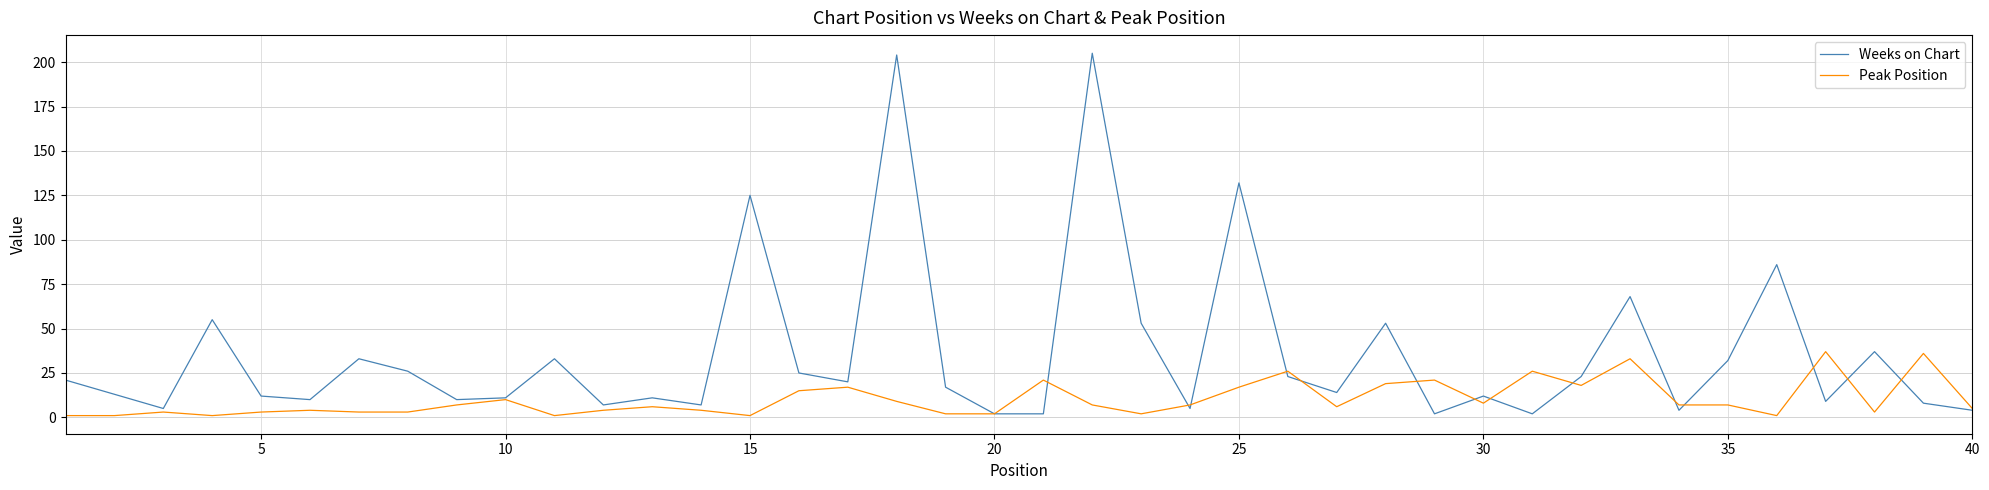

What is the greatest value displayed?

205